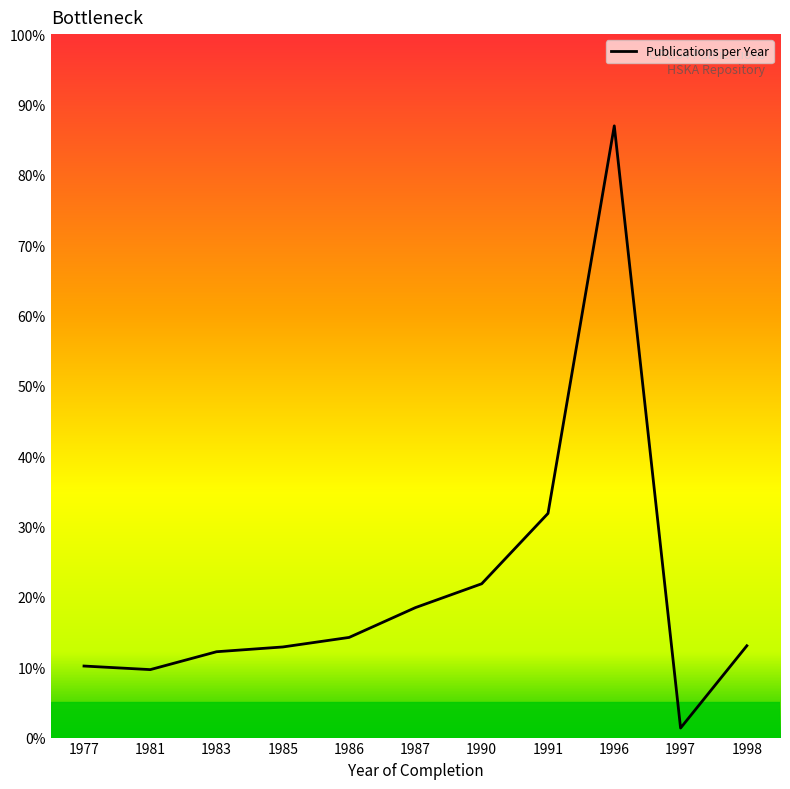

Is this an area chart (filled region under the line)?

No